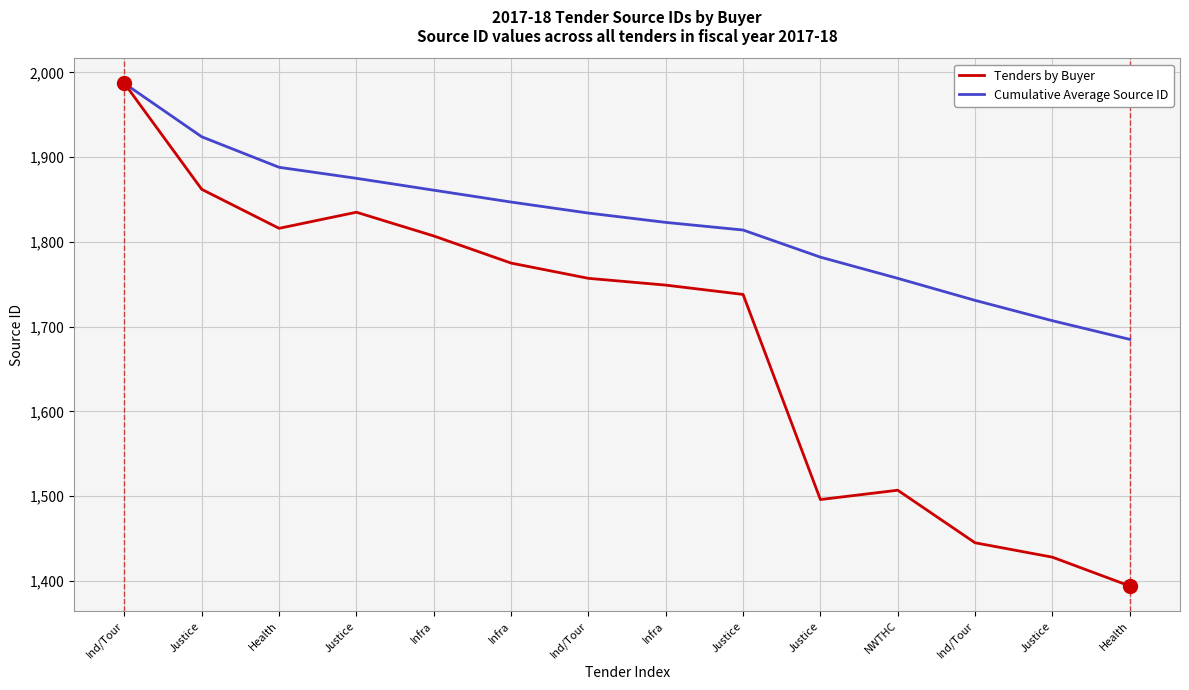

How many values in the Tenders by Buyer series are below 1757?

7